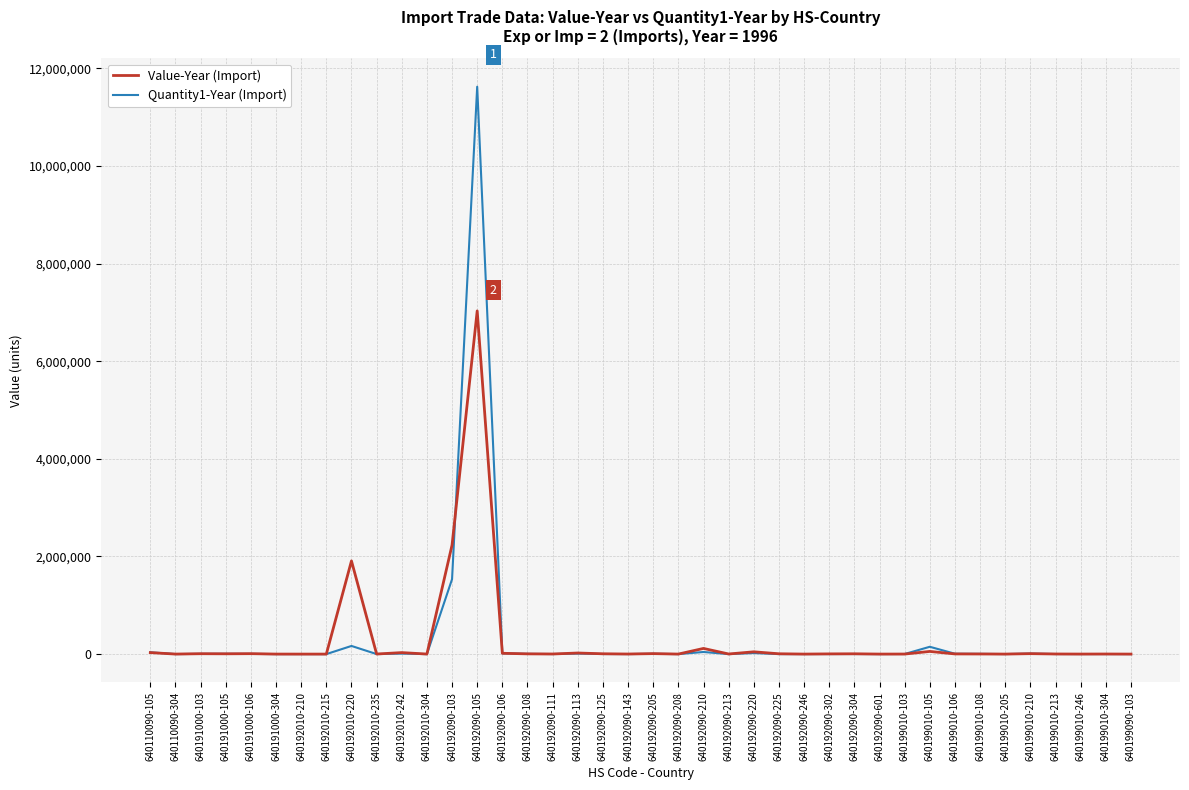

At which category does the chart reach its peak across all series?

640192090-105